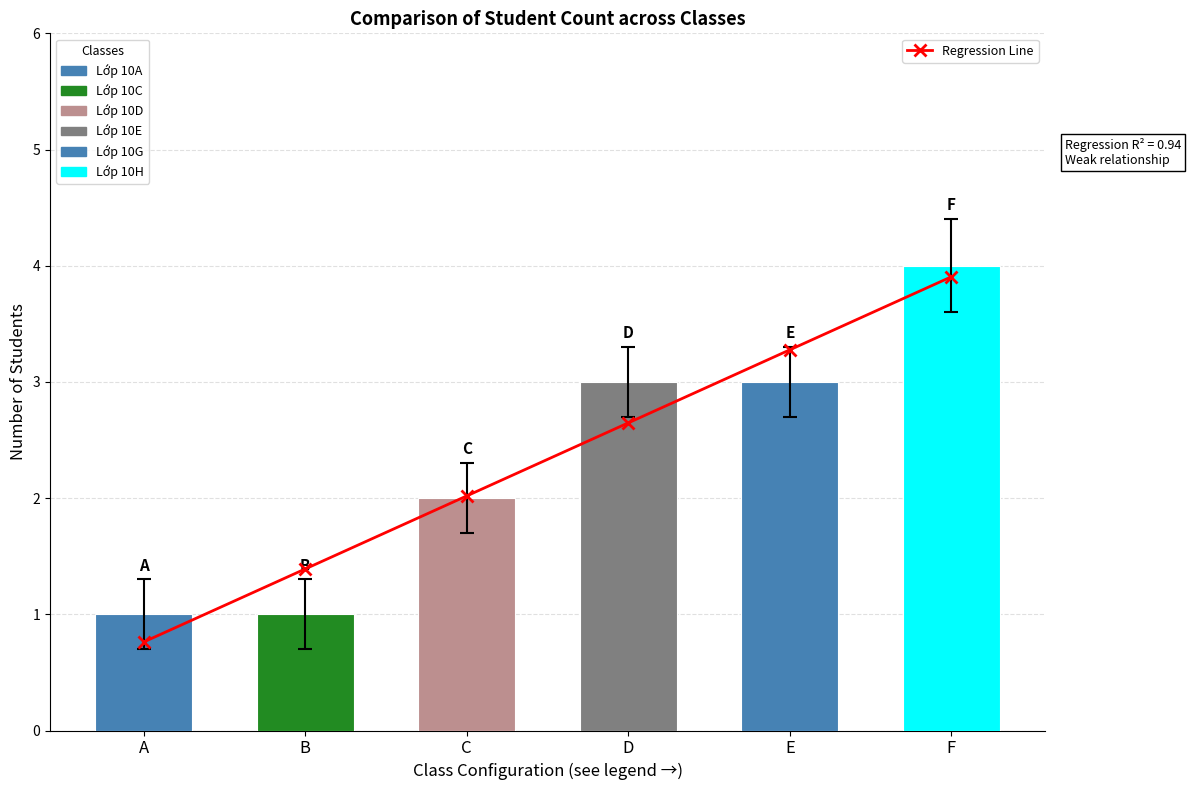

Where does the data first go above 2?

C